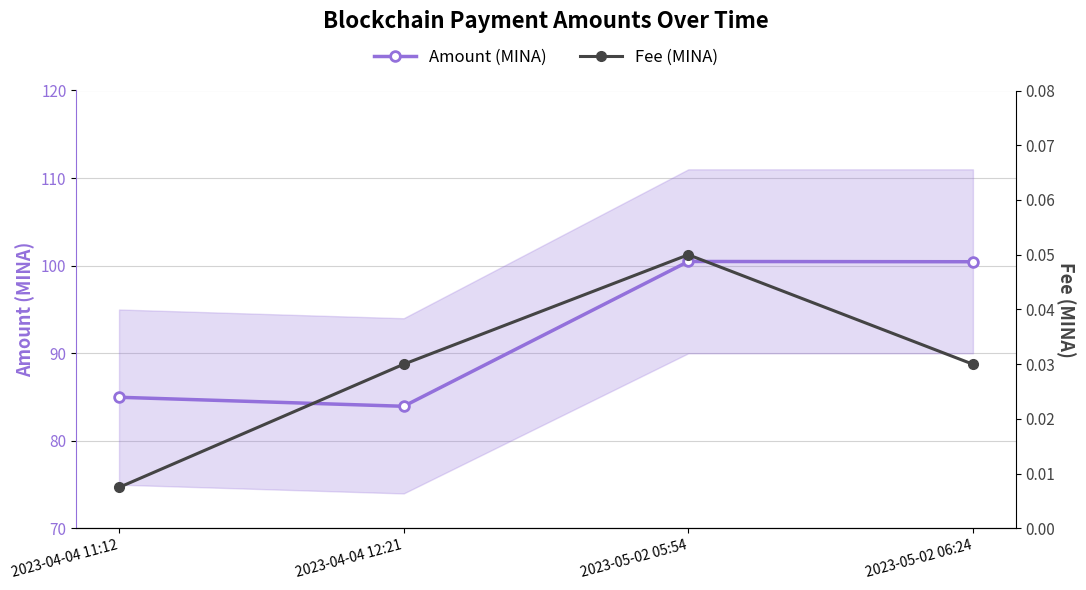

Which category has the highest value across all series?

2023-05-02 05:54